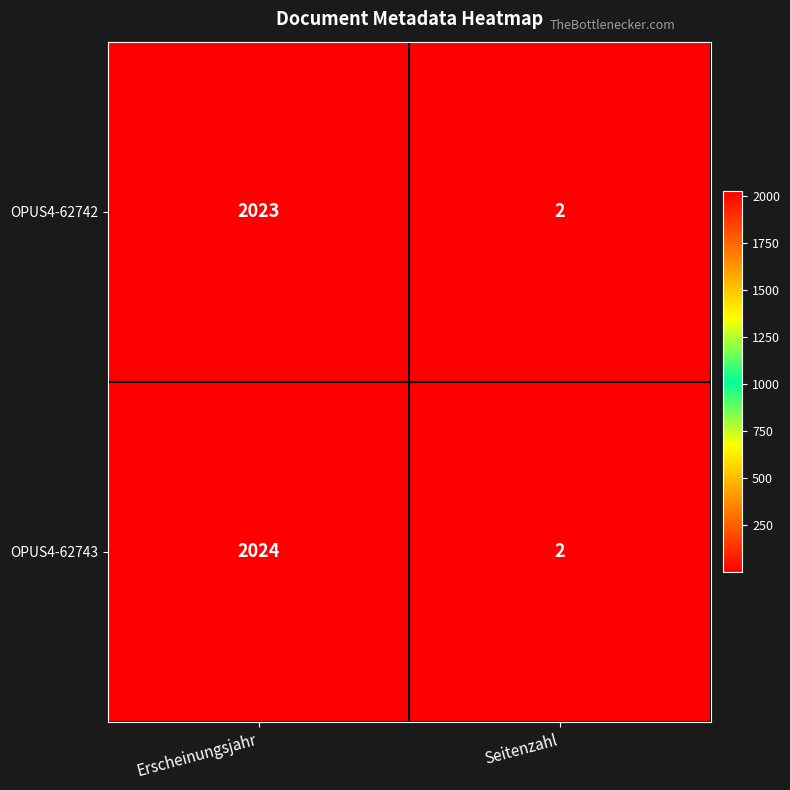

Which series has the widest spread of values?

OPUS4-62743